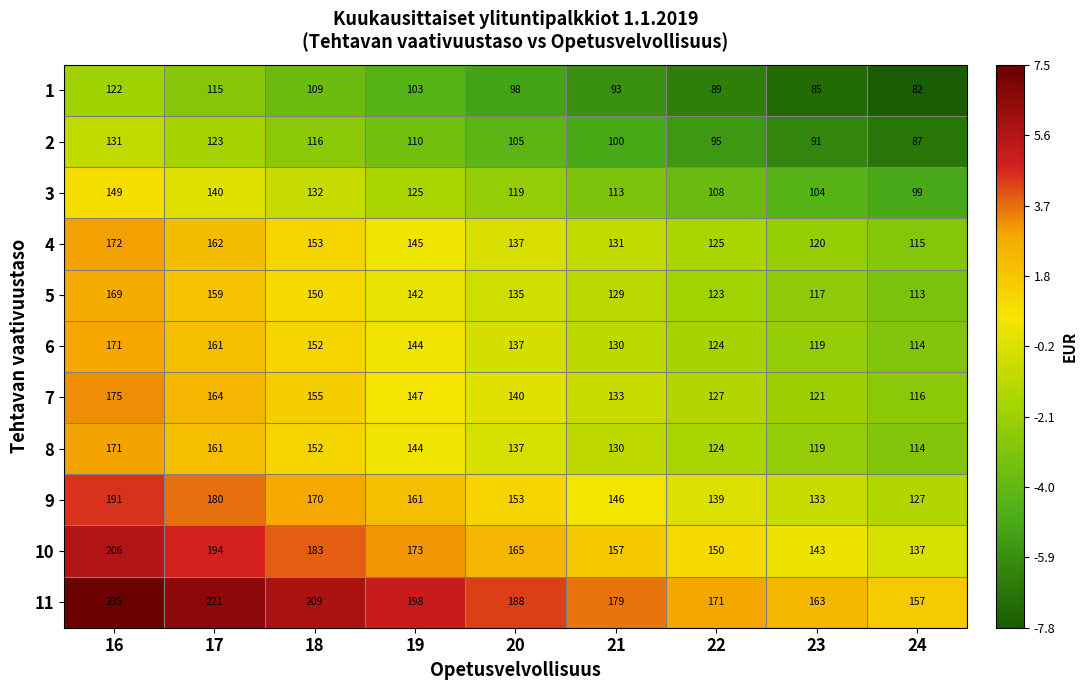

The 9 series shows 112 at 16. True or false?

False